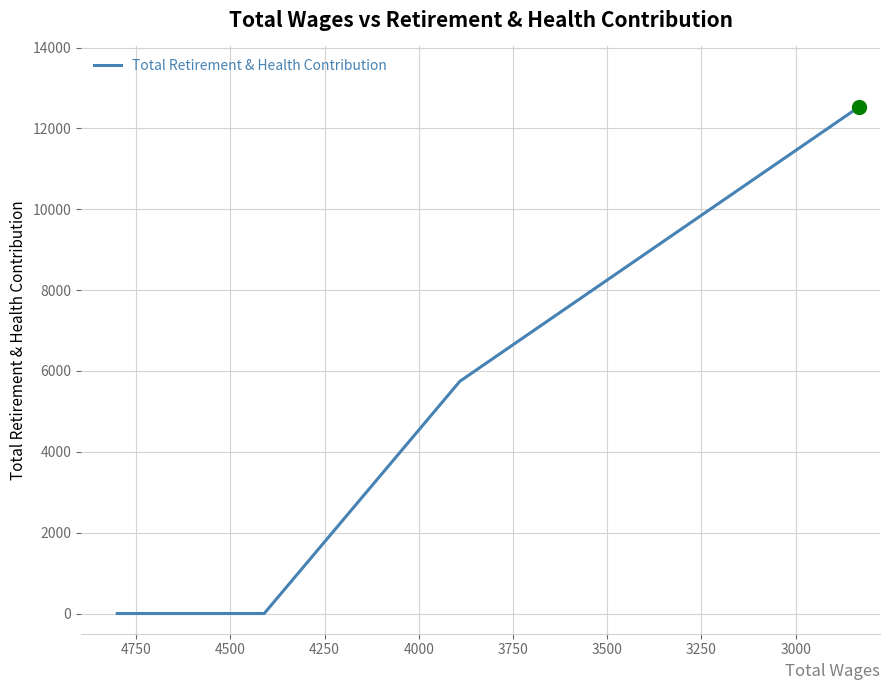

The chart shows a value of 8367 at 3250. True or false?

False